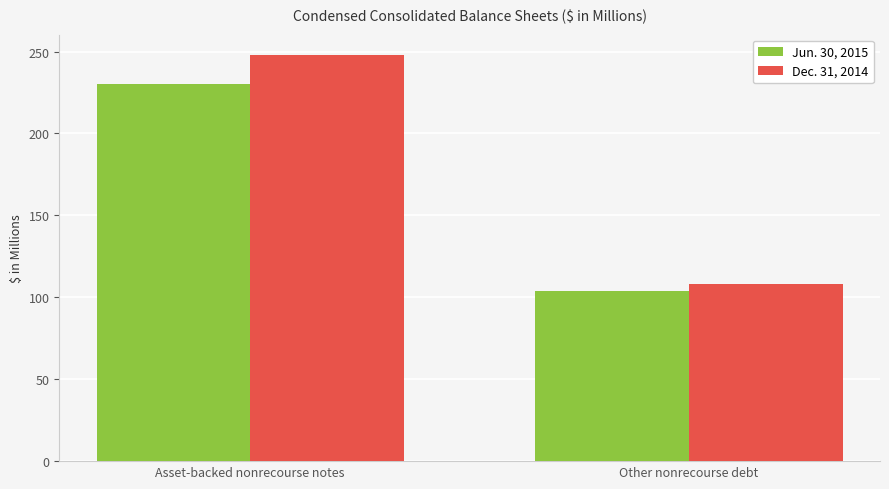

The Dec. 31, 2014 series shows 108 at Other nonrecourse debt. True or false?

True